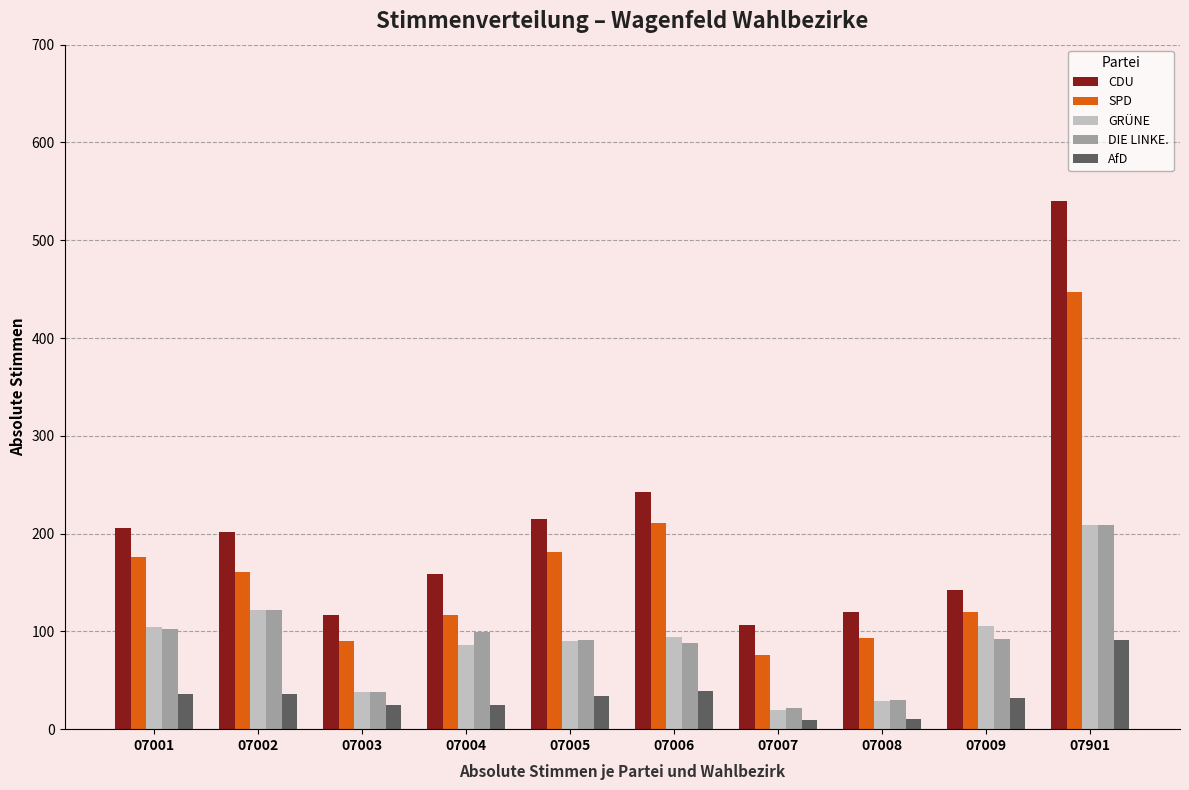

Count the number of data series in this chart.

5